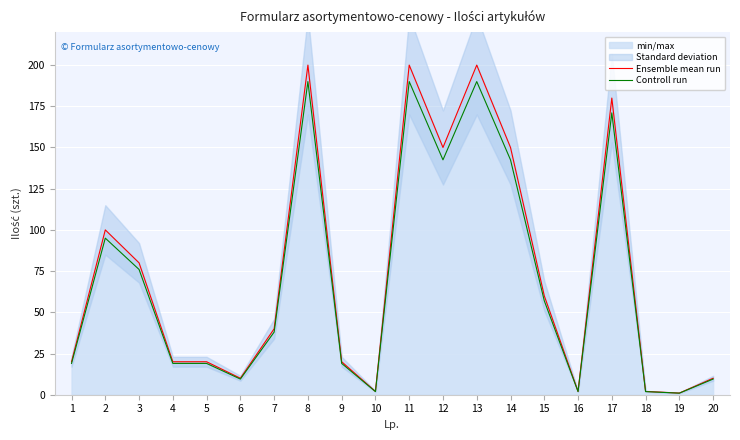

At which category does the chart reach its peak across all series?

8